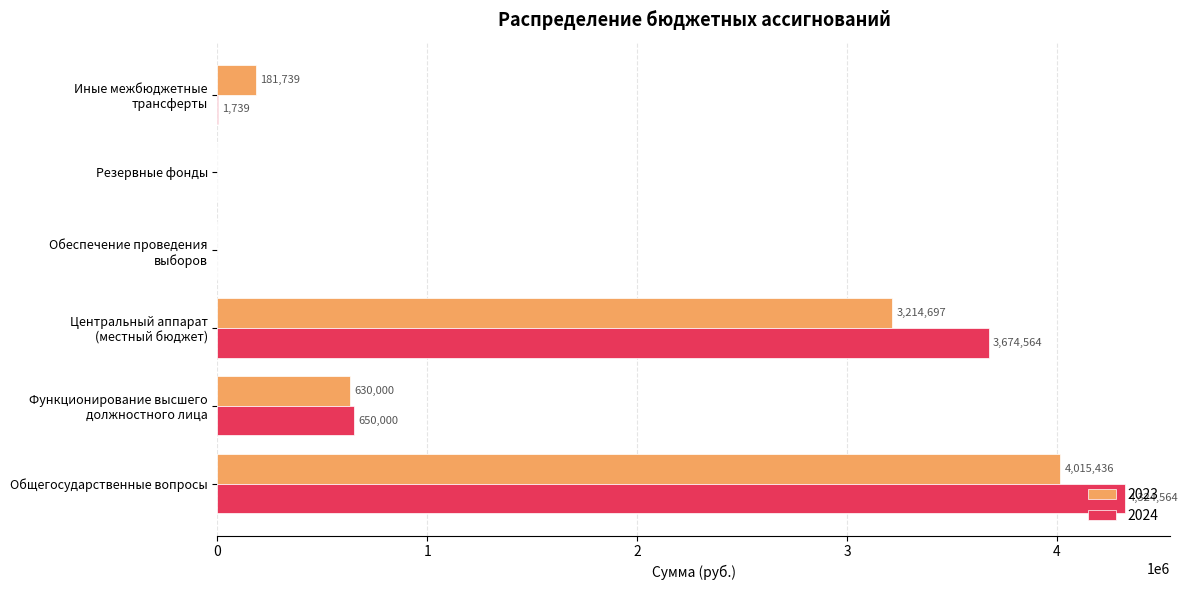

What is the sum of all 2023 values?

8041872